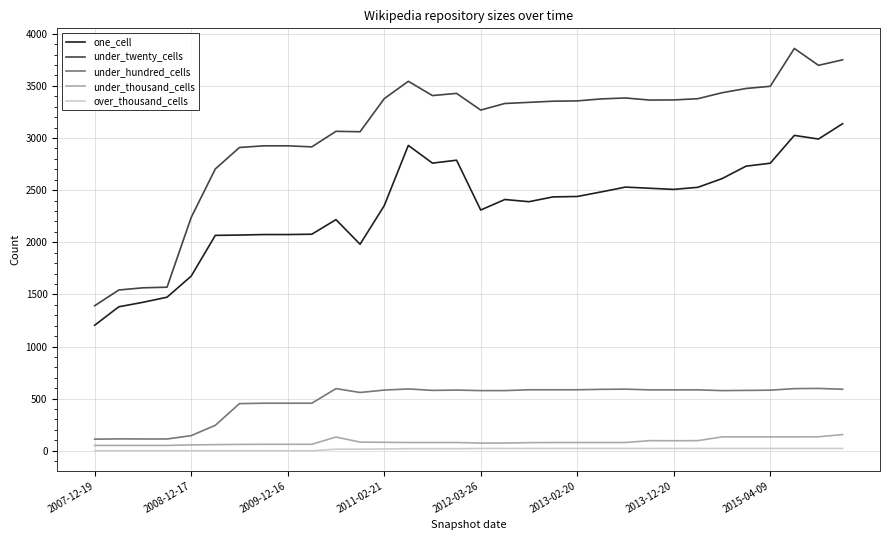

Which series has the largest total across all categories?

under_twenty_cells